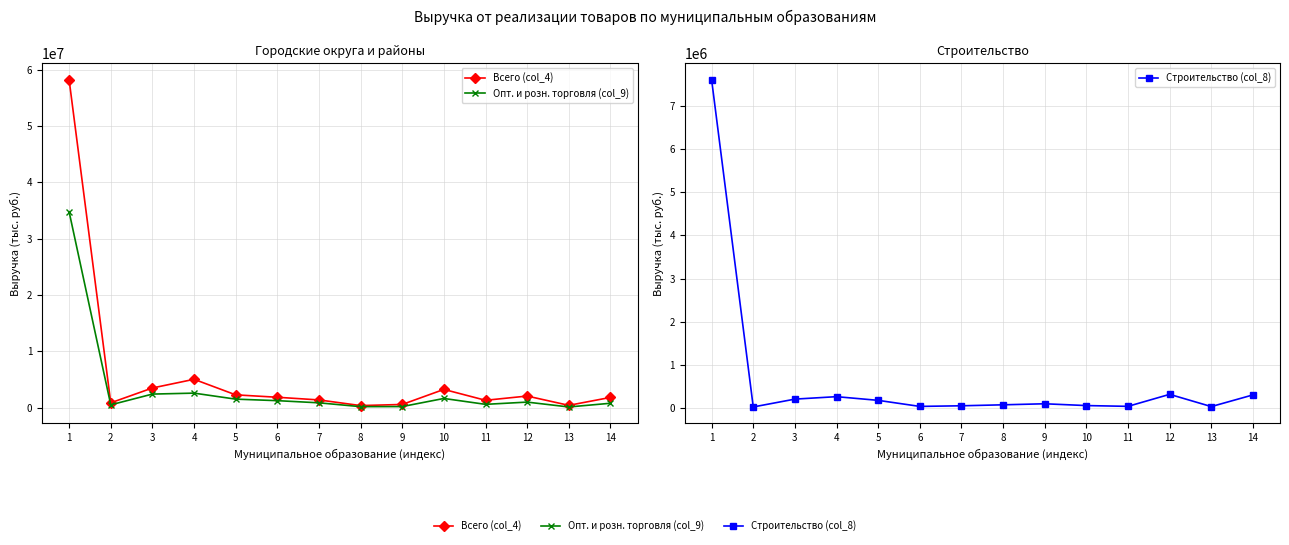

What is the value of the Строительство (col_8) point at the 6th from the left?

42540.3